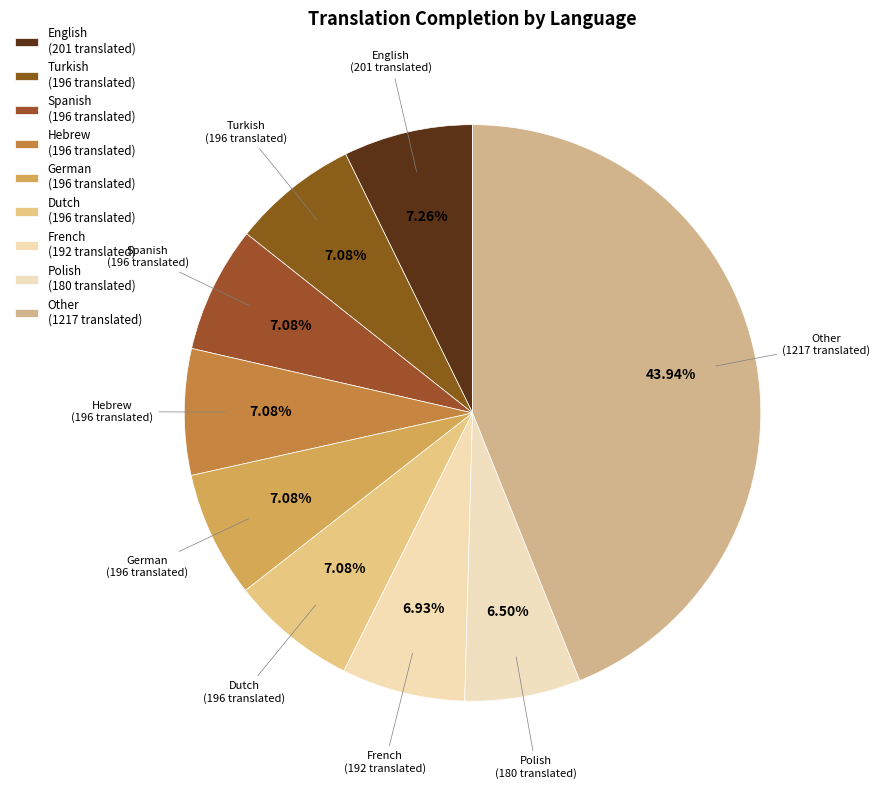

How many slices are in this pie chart?

9